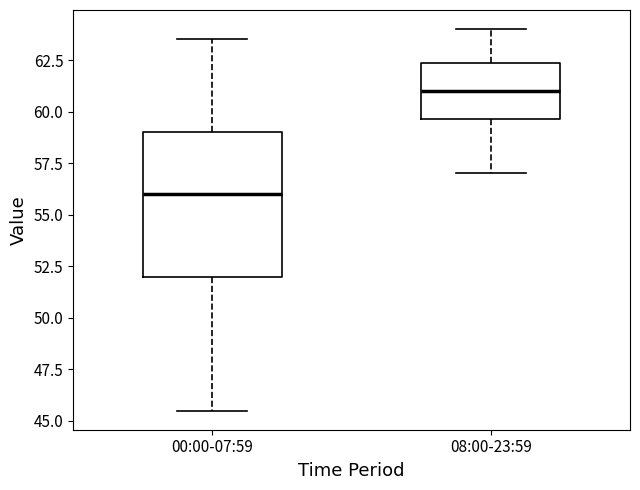

Which box has the highest median line?

08:00-23:59